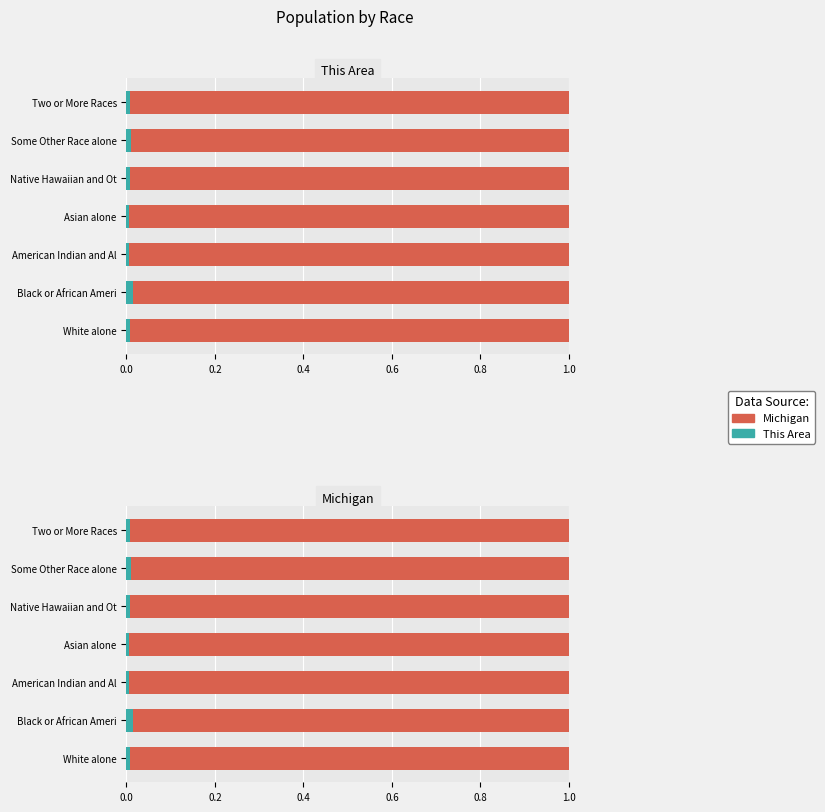

Which series has the largest total across all categories?

Michigan